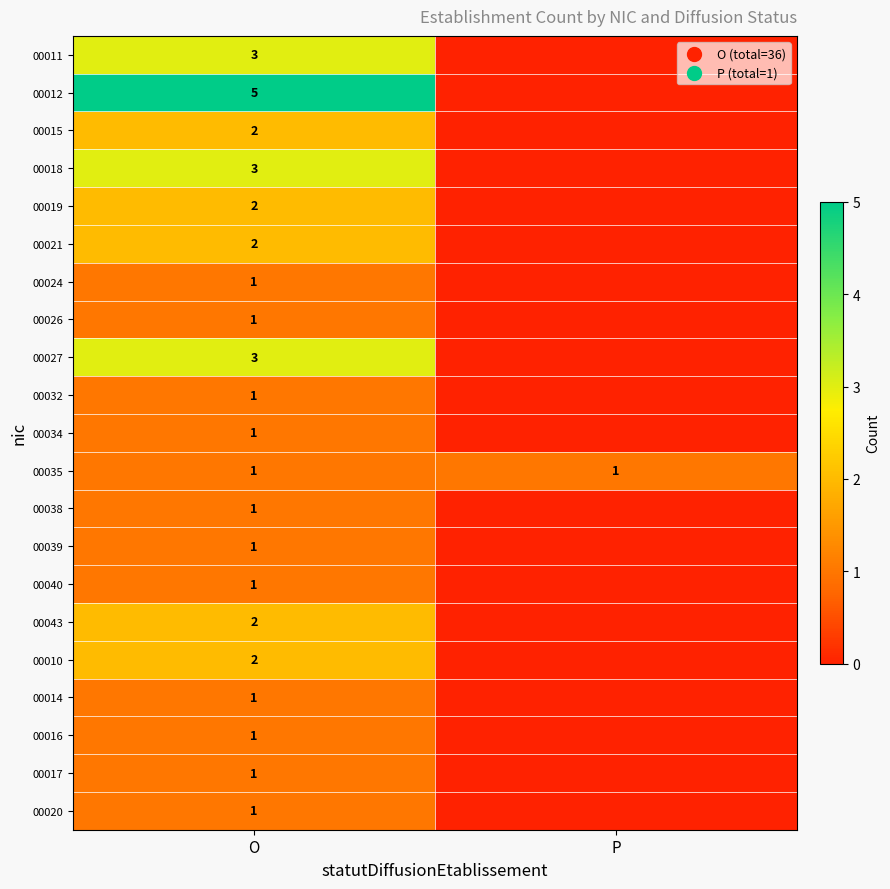

What is the total value across all series at O?

36